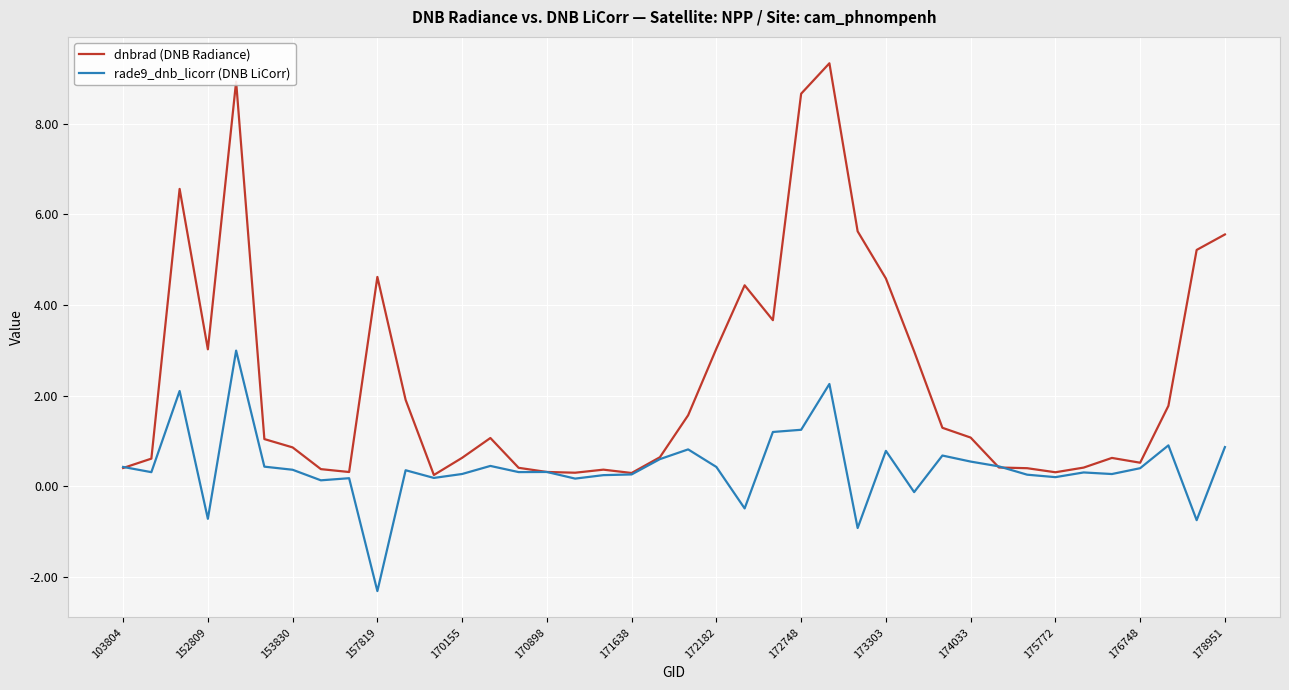

List the series in order of their peak value, highest first.

dnbrad (DNB Radiance), rade9_dnb_licorr (DNB LiCorr)